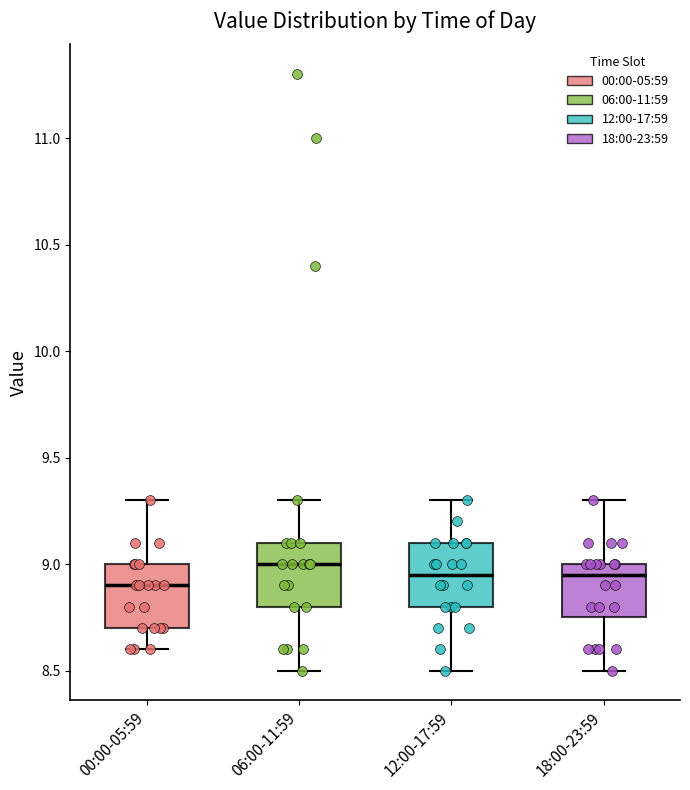

Reading left to right, read every box against the y-axis: the position of its median line, the range the box covers, and the ends of its whiskers. The values are not printed on the chart, so give them approximately, as read against the axis.

00:00-05:59: median 8.90, box 8.70 to 9.00, whiskers 8.60 to 9.30
06:00-11:59: median 9.00, box 8.80 to 9.10, whiskers 8.50 to 9.30
12:00-17:59: median 8.95, box 8.80 to 9.10, whiskers 8.50 to 9.30
18:00-23:59: median 8.95, box 8.75 to 9.00, whiskers 8.50 to 9.30